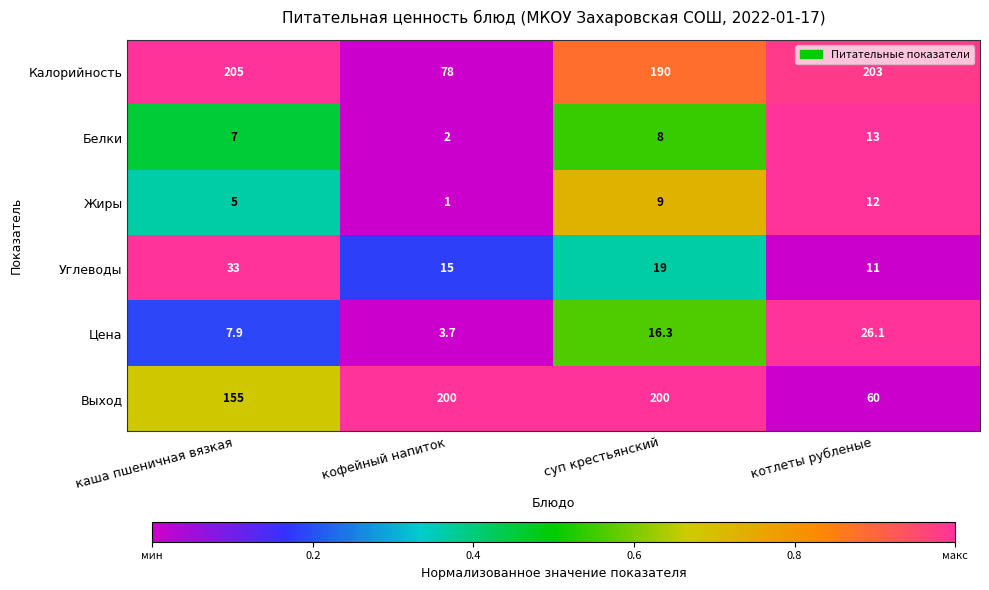

Which series has the widest spread of values?

Выход